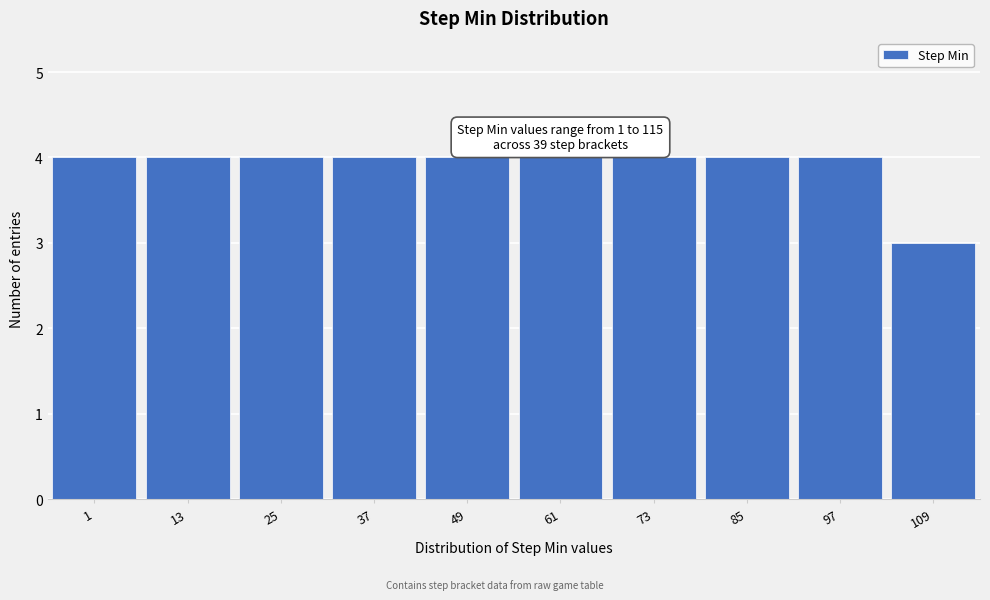

Reading left to right, extract all data points from this chart.

1=4	13=4	25=4	37=4	49=4	61=4	73=4	85=4	97=4	109=3